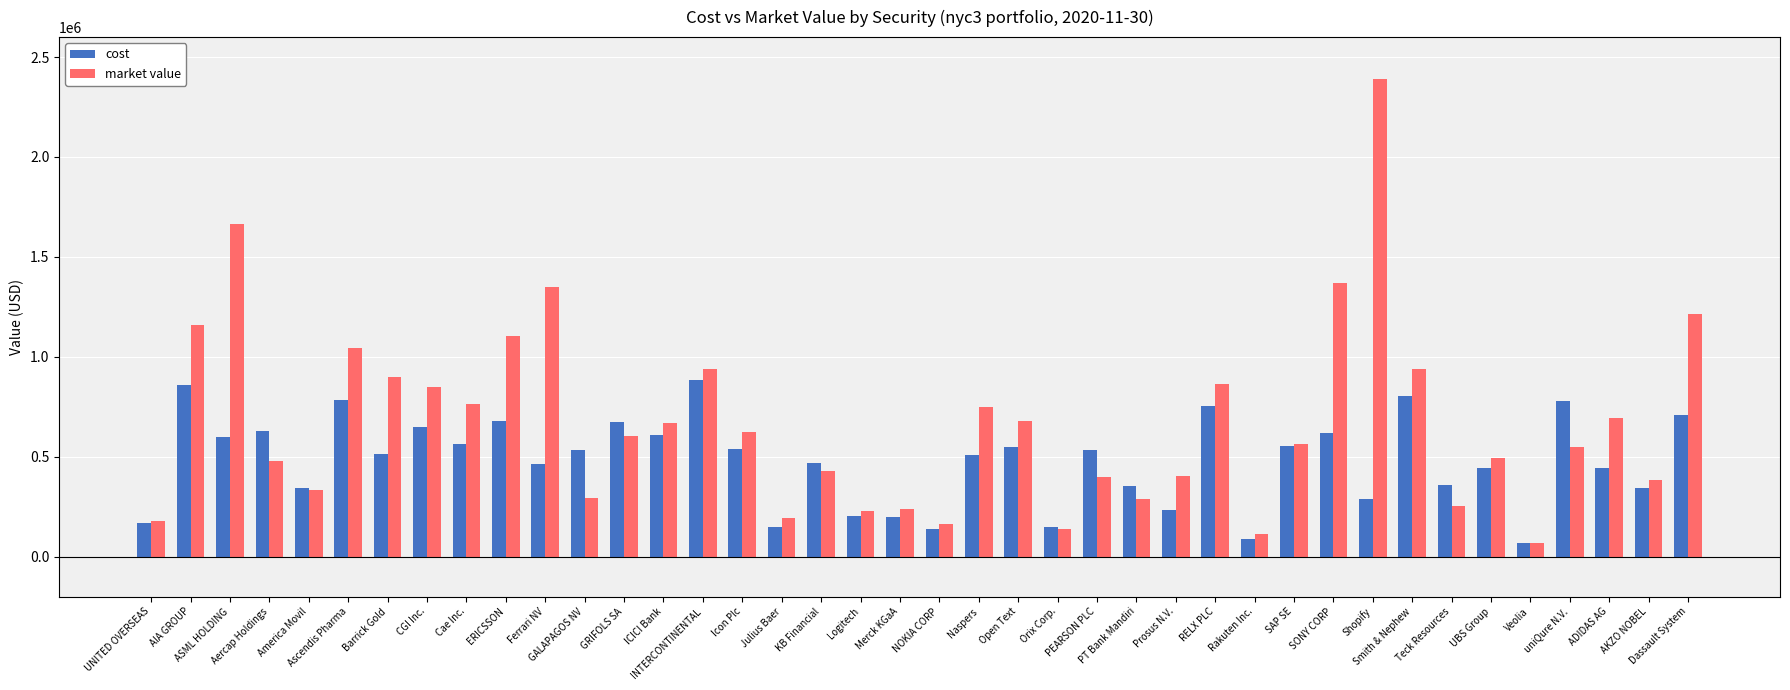

Is it true that market value equals 251220.0 at Teck Resources?

True